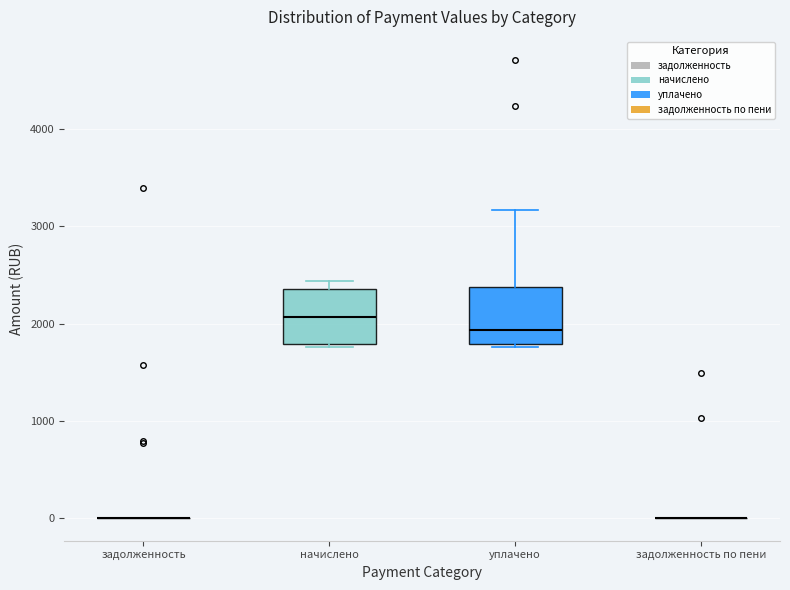

Reading left to right, read every box against the y-axis: the position of its median line, the range the box covers, and the ends of its whiskers. The values are not printed on the chart, so give them approximately, as read against the axis.

задолженность: box collapsed to a line at 0, whiskers 0 to 0
начислено: median 2100, box 1800 to 2400, whiskers 1800 (just below the box's lower edge) to 2400 (just above the box's upper edge)
уплачено: median 1900, box 1800 to 2400, whiskers 1800 (just below the box's lower edge) to 3200
задолженность по пени: box collapsed to a line at 0, whiskers 0 to 0